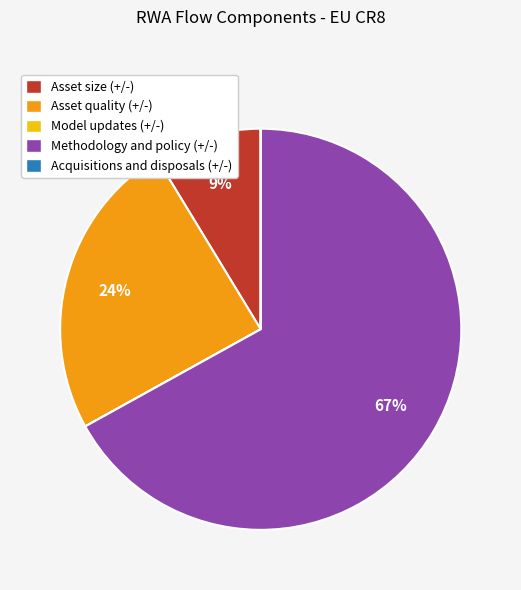

Is it true that Methodology and policy (+/-) is 67% of the pie?

True